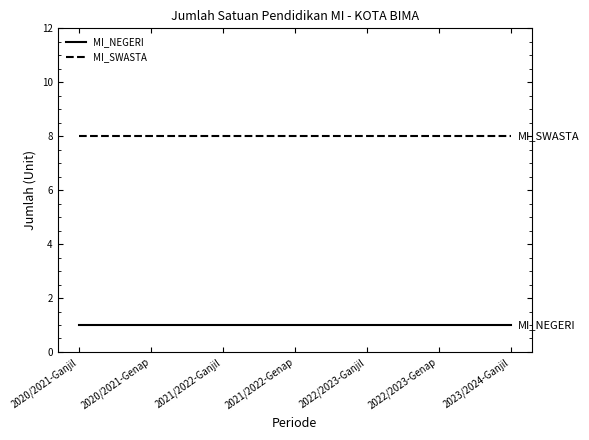

Is it true that MI_SWASTA equals 8 at 2022/2023-Ganjil?

True